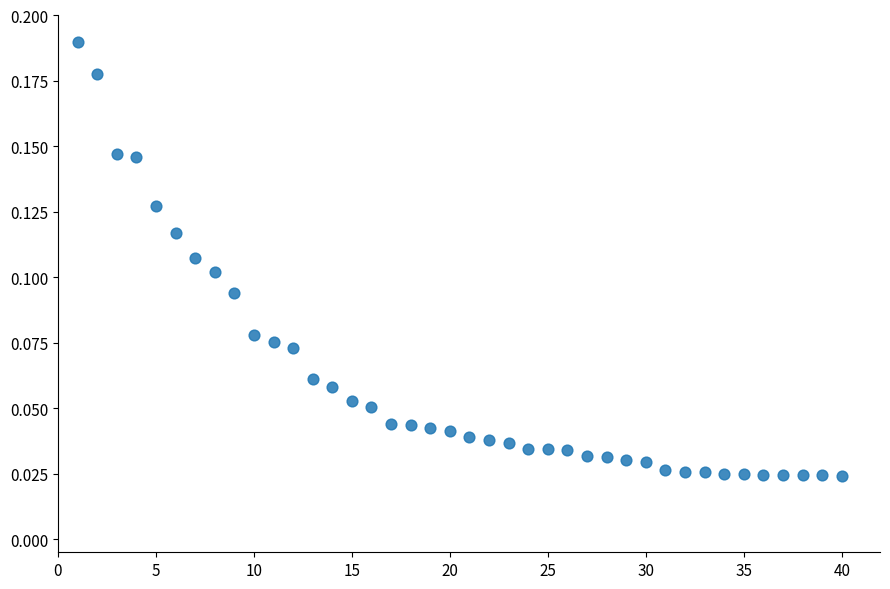

What is the range of X values (max minus min)?

39.0